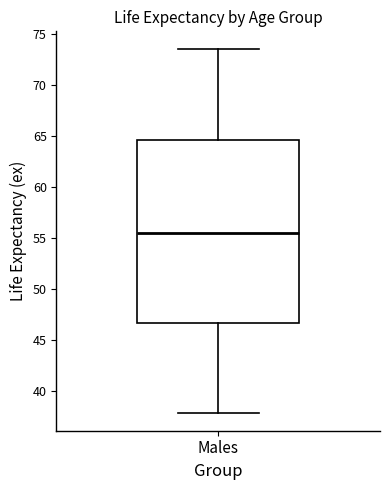

Where is the lower edge of the box for Males on the y-axis? The values are not printed on the chart, so give them approximately, as read against the axis.

46.5